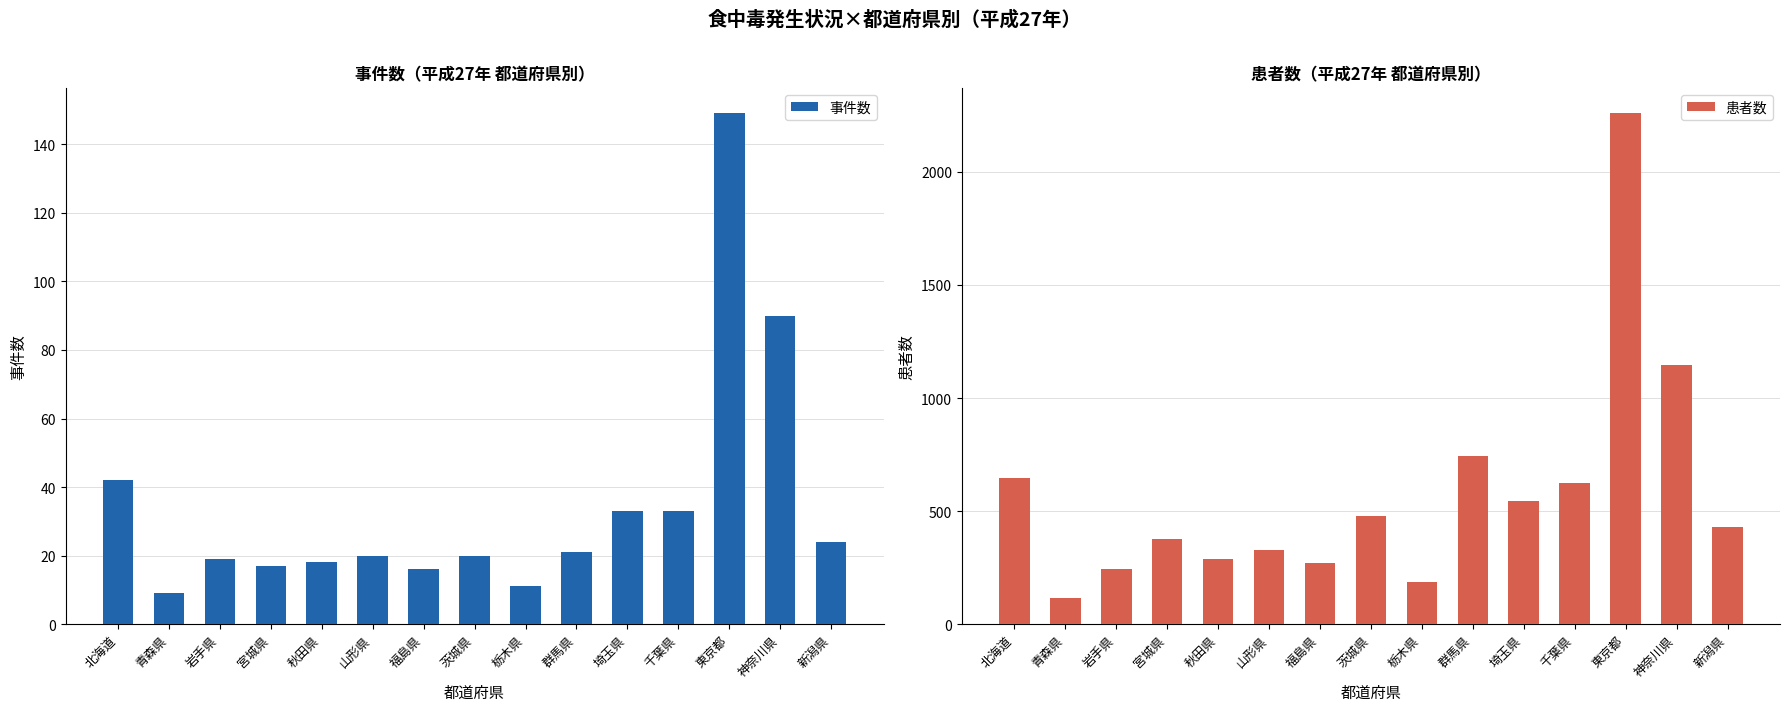

What is the total value across all series at 青森県?

125